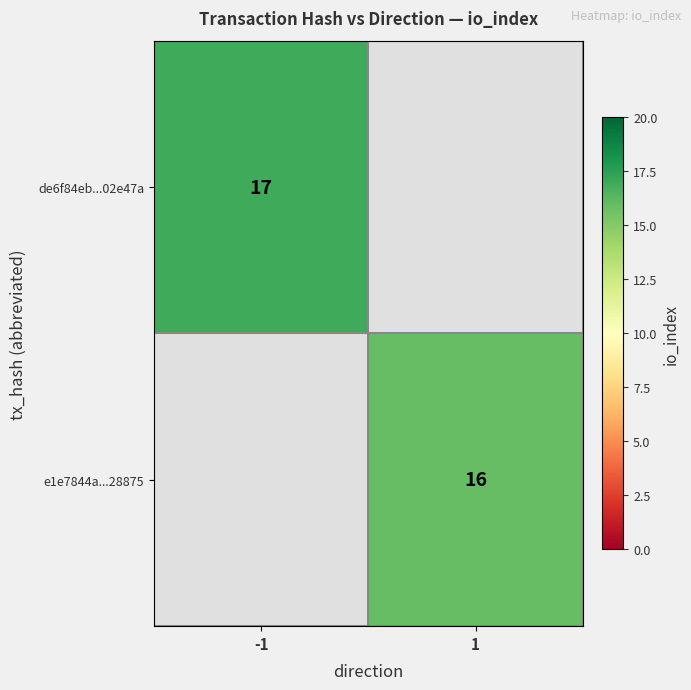

The e1e7844a...28875 series shows 8 at 1. True or false?

False